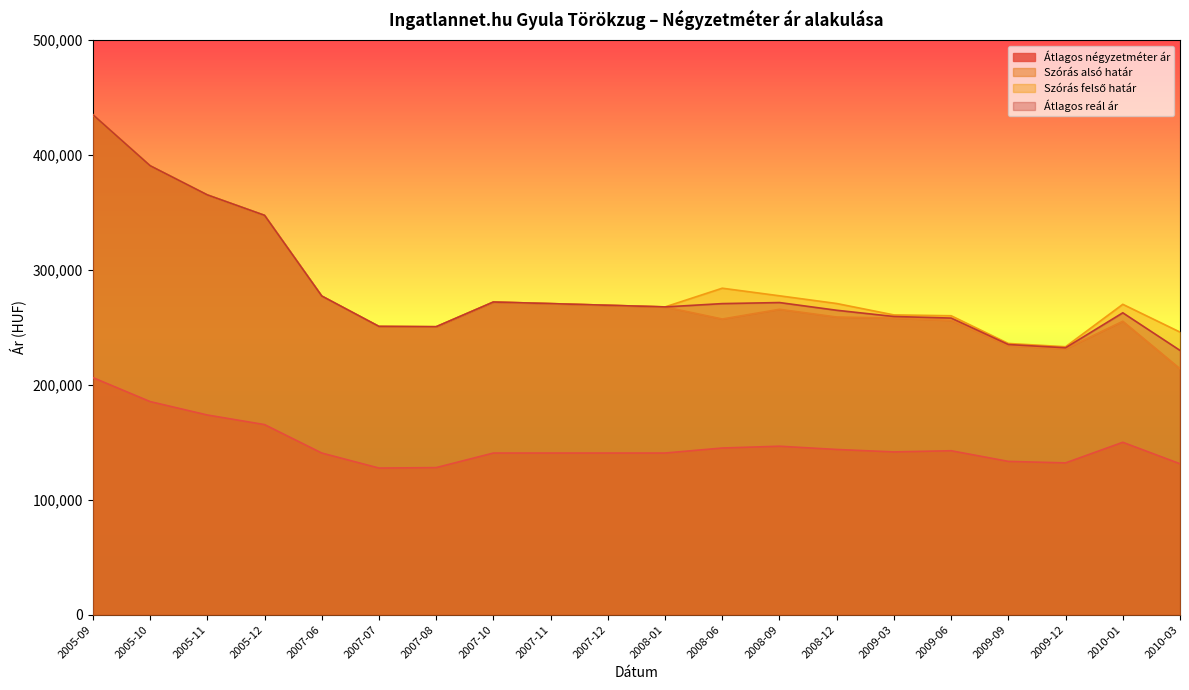

True or false: Szórás alsó határ has a value of 392812 at 2007-12.

False